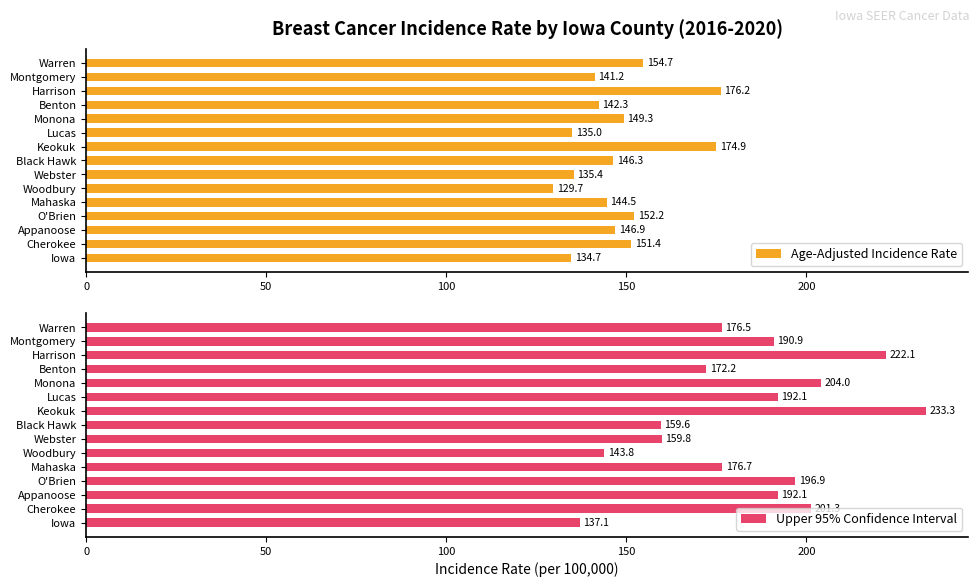

Rank the series by their maximum value, from highest to lowest.

Upper 95% Confidence Interval, Age-Adjusted Incidence Rate